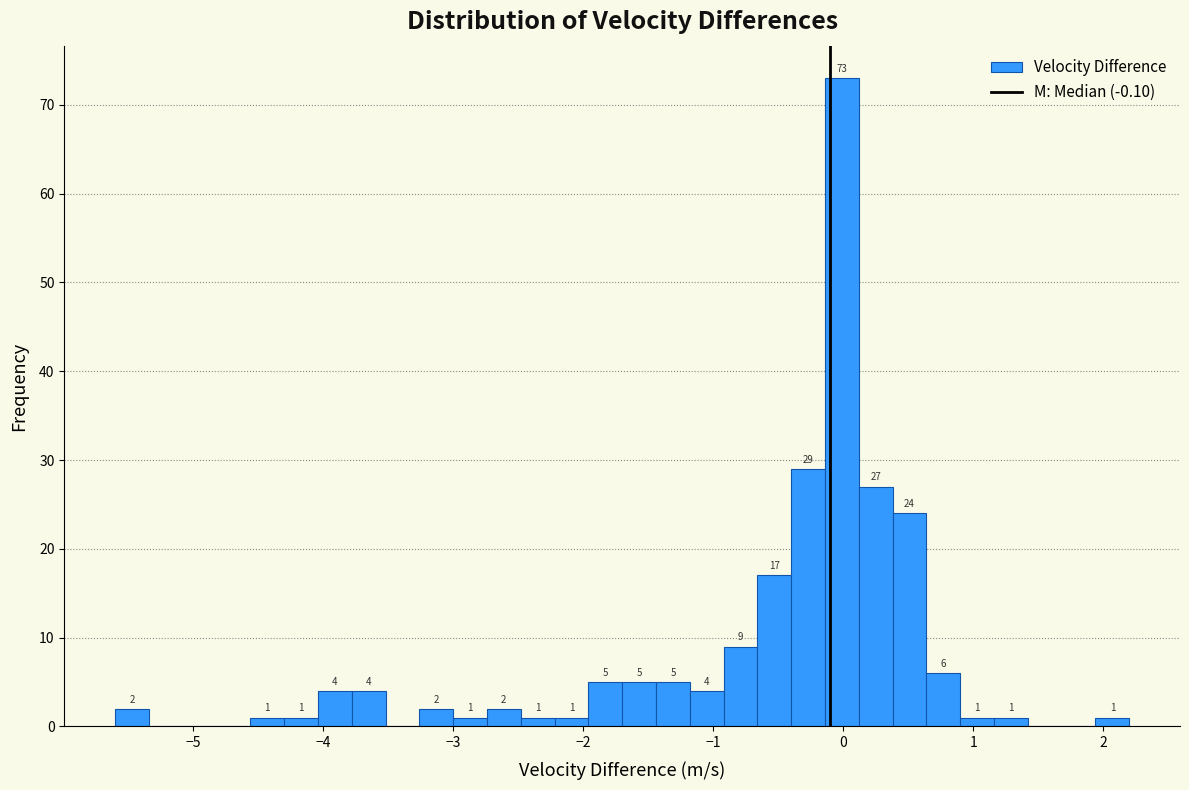

Around what value on the x-axis is the tallest bar? Give the approximate position of its centre, as read against the axis.

0.0